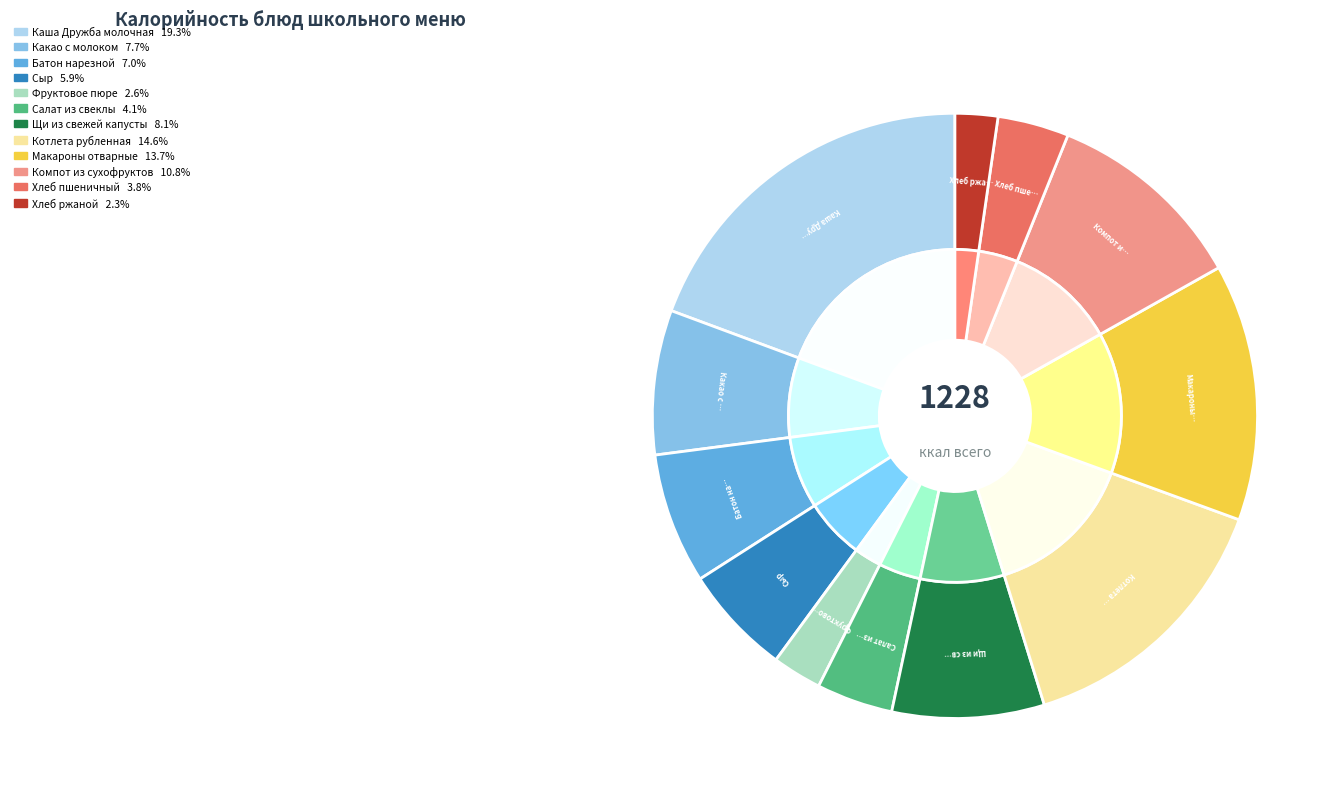

Is it true that Макароны отварные is 14% of the pie?

True